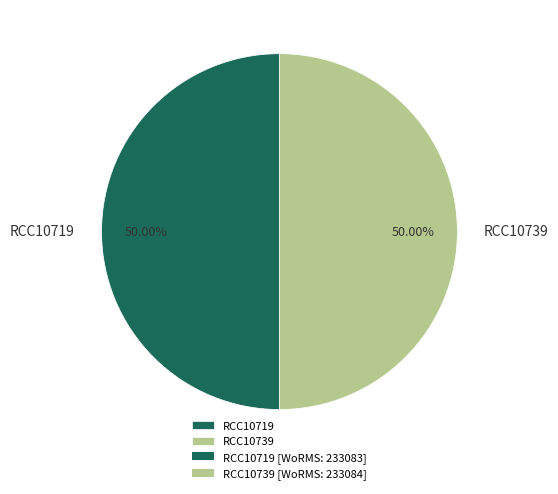

What is the ratio of the value at RCC10739 to the value at RCC10719?

1.0